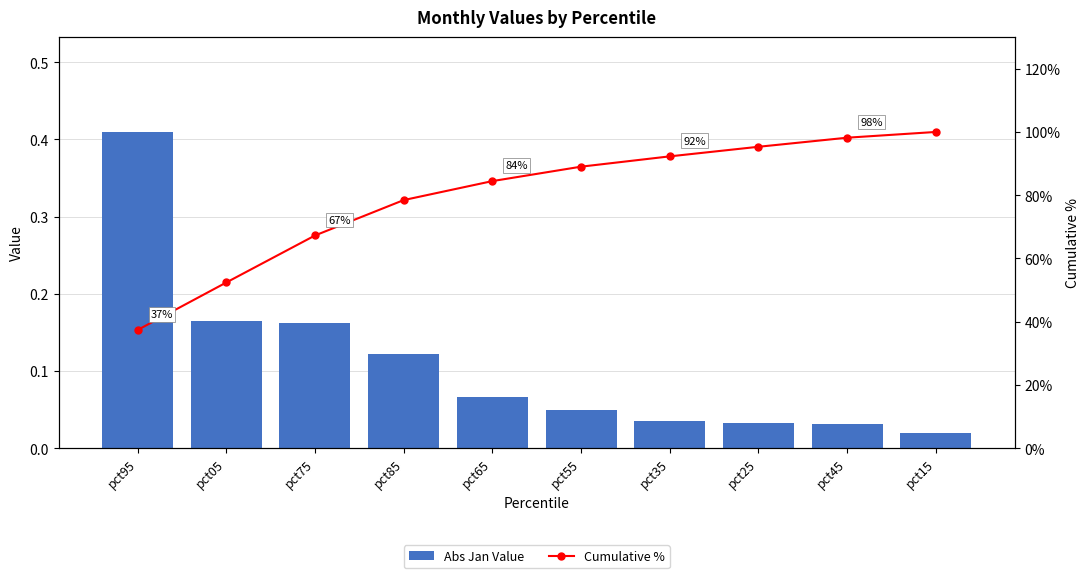

Between pct75 and pct15, which series saw the biggest shift?

Cumulative %